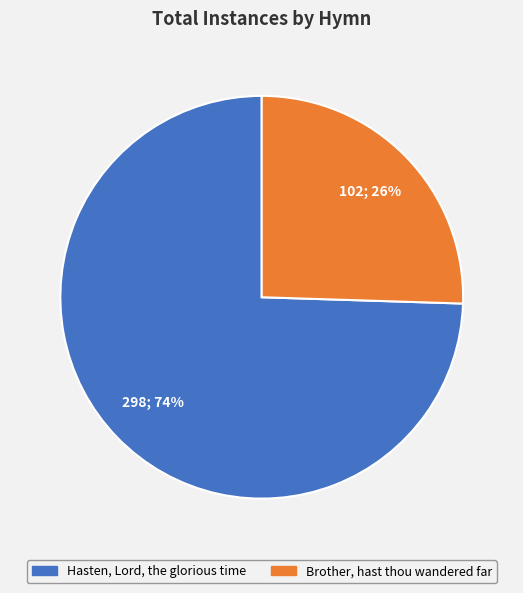

Rank the categories by value from lowest to highest.

Brother, hast thou wandered far, Hasten, Lord, the glorious time